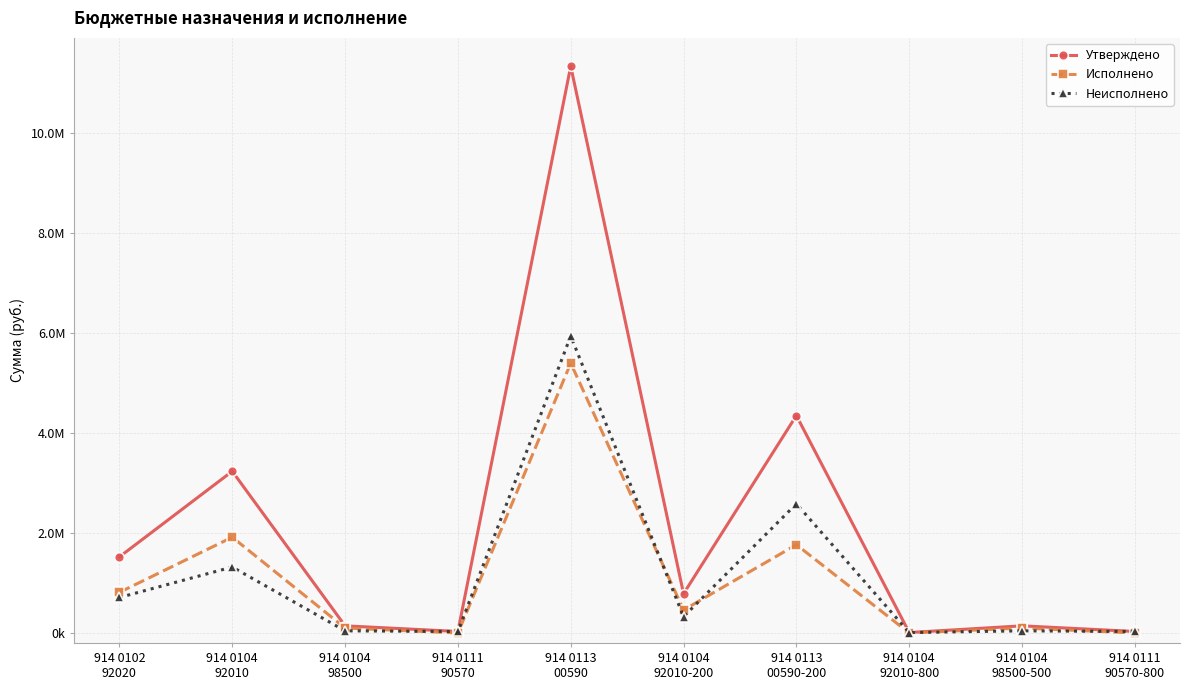

Does the chart have visible grid lines?

Yes